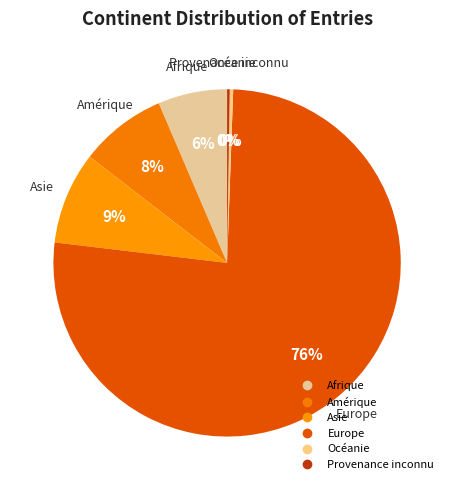

What is the ratio of the value at Amérique to the value at Afrique?

1.3